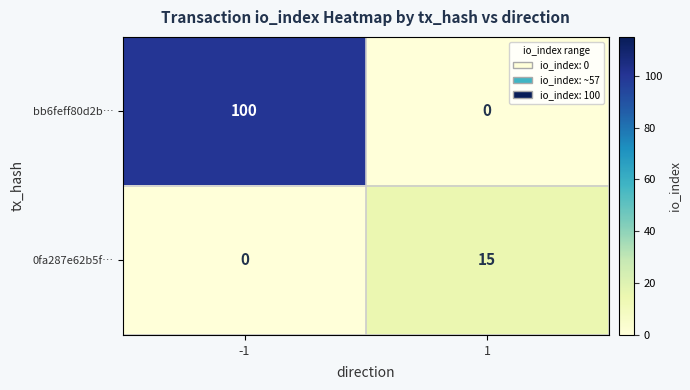

At 1, list the series in order from smallest to largest.

bb6feff80d2b…, 0fa287e62b5f…